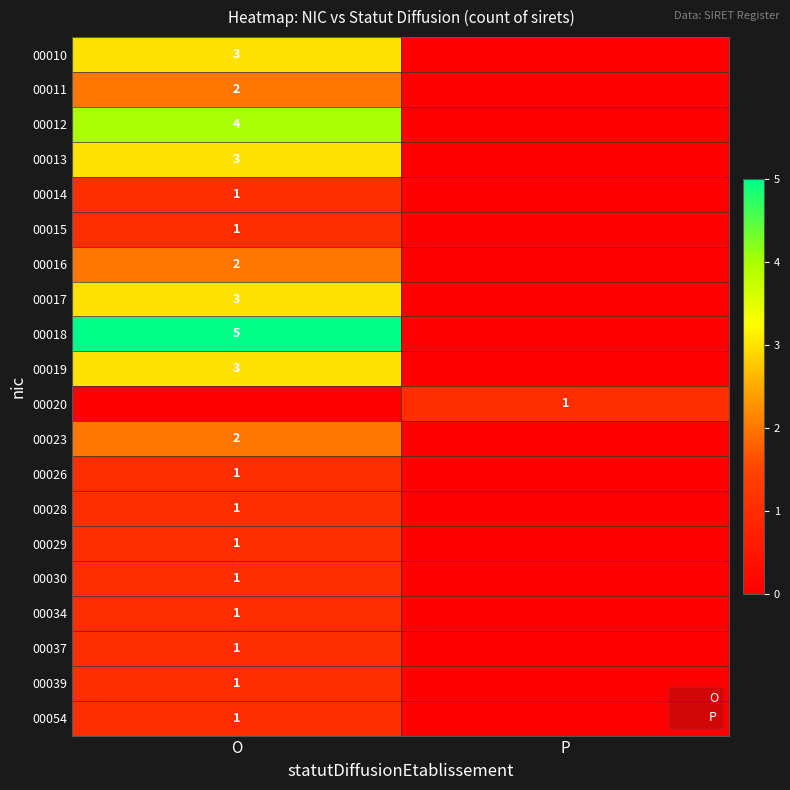

List the series in order of their peak value, highest first.

00018, 00012, 00010, 00013, 00017, 00019, 00011, 00016, 00023, 00014, 00015, 00020, 00026, 00028, 00029, 00030, 00034, 00037, 00039, 00054